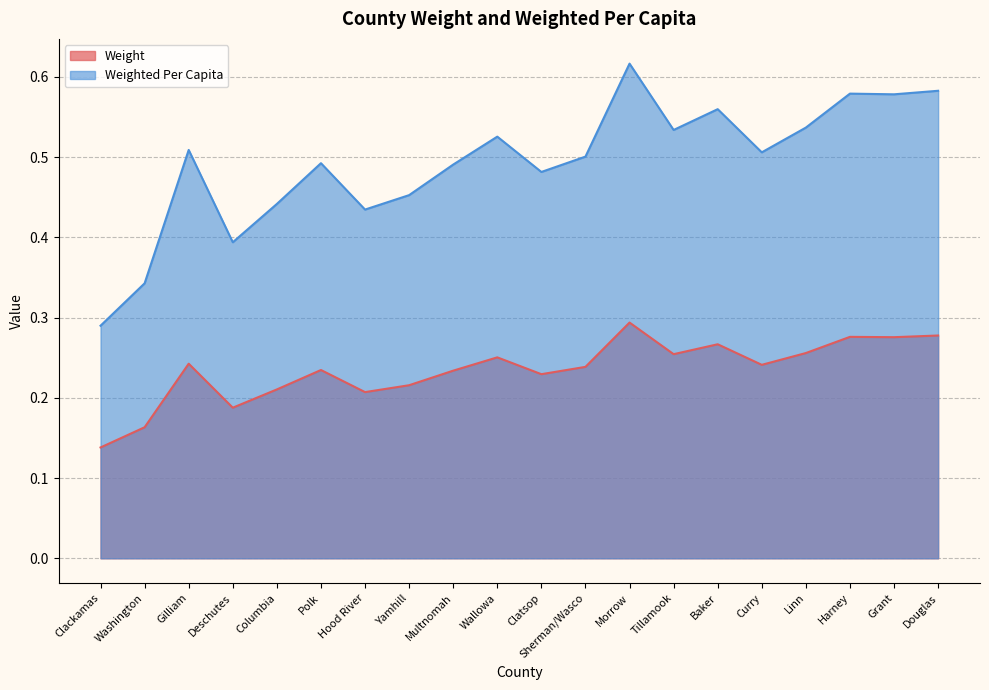

The value of Weight at Grant is 0.3. True or false?

True